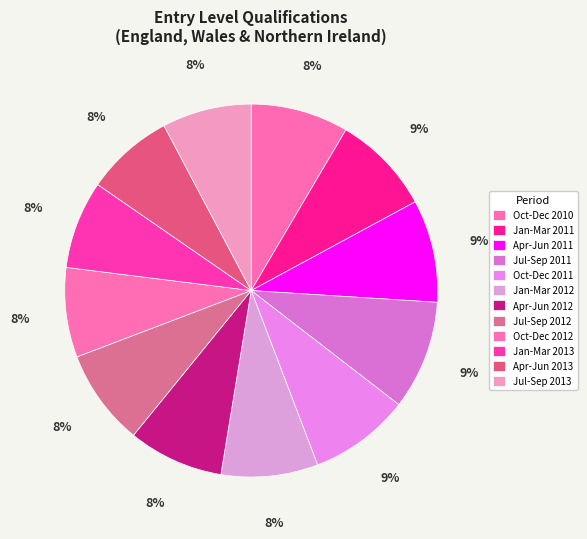

Count the number of slices in the pie.

12